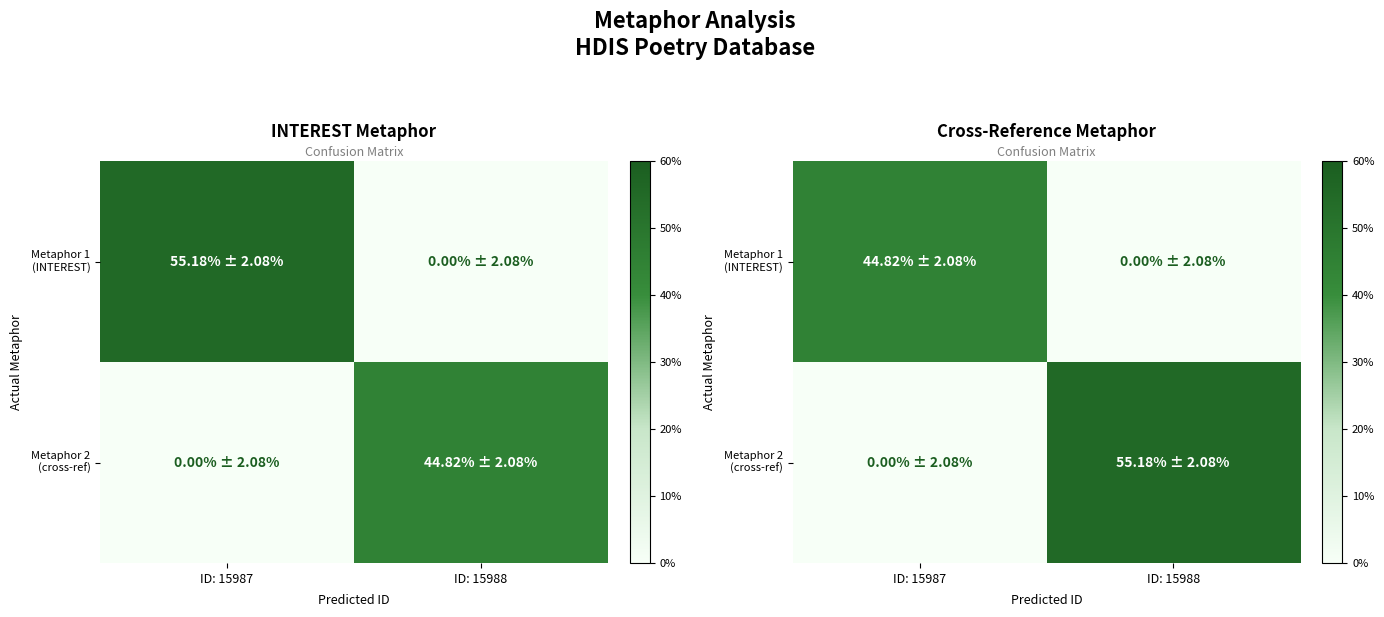

Between ID: 15987 and ID: 15988, which is larger?

ID: 15987